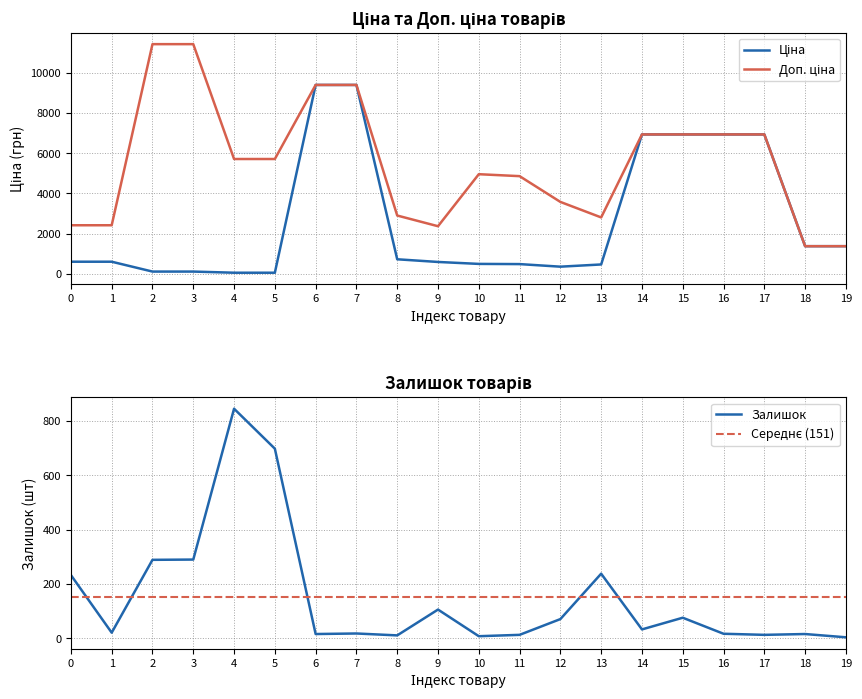

What is the maximum value for Залишок?

845